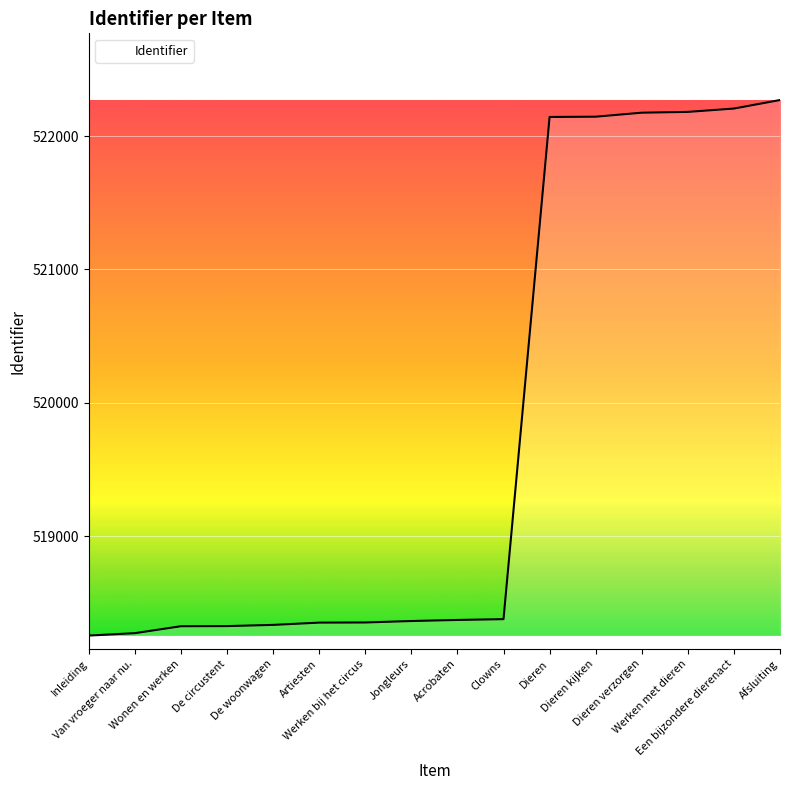

What is the minimum value shown in the chart?

518255